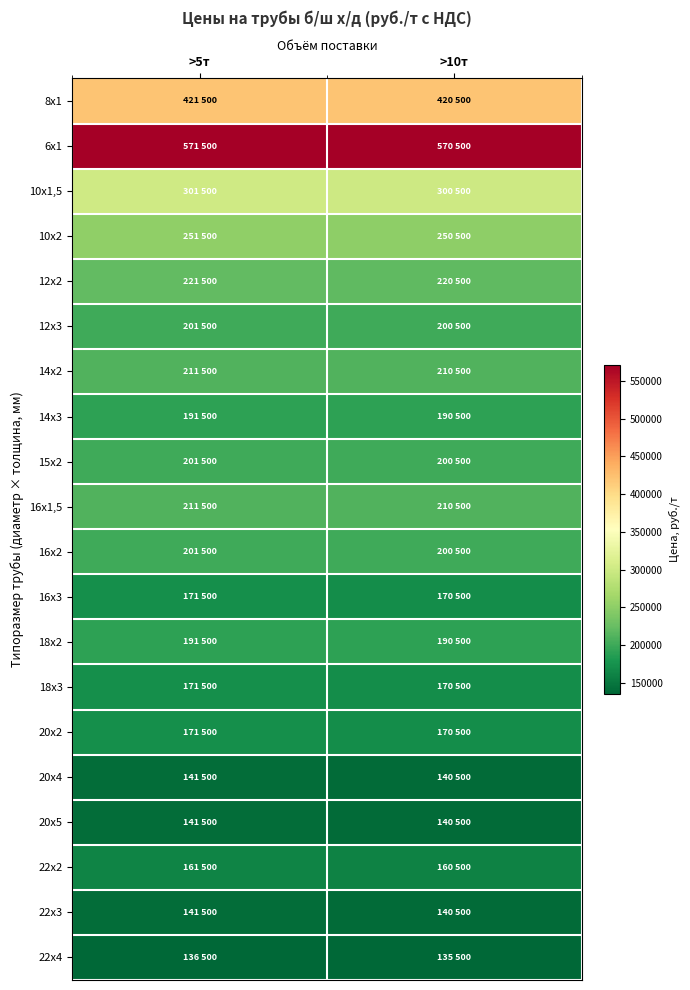

Which series has the widest spread of values?

8х1